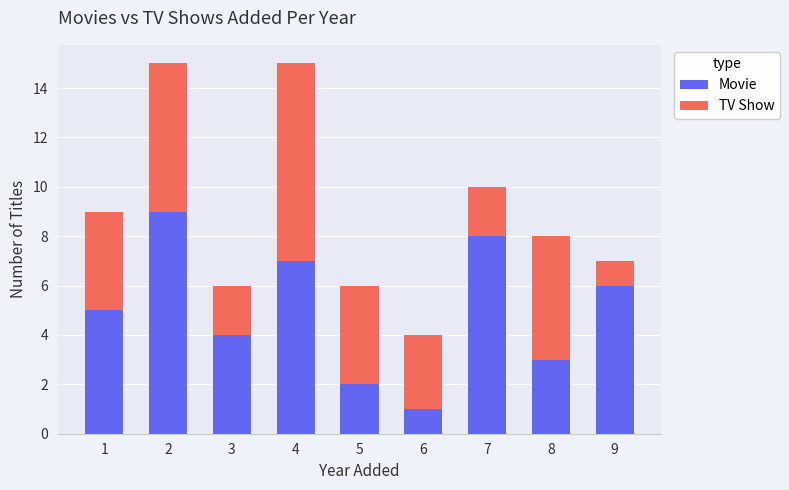

Read the Movie value at 2.

9